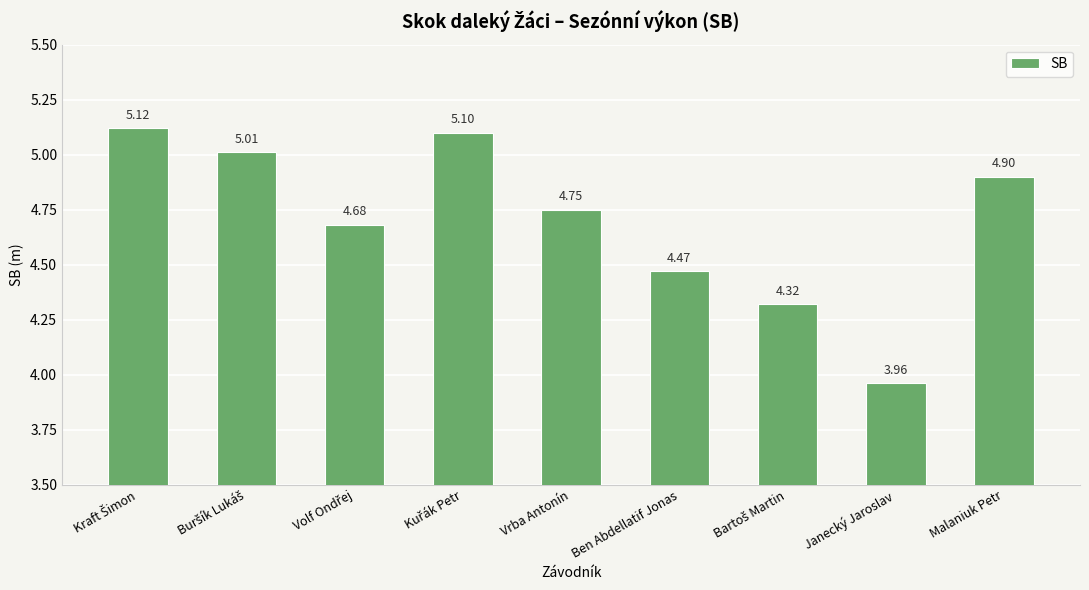

What is the difference between the second highest and minimum values?

1.1